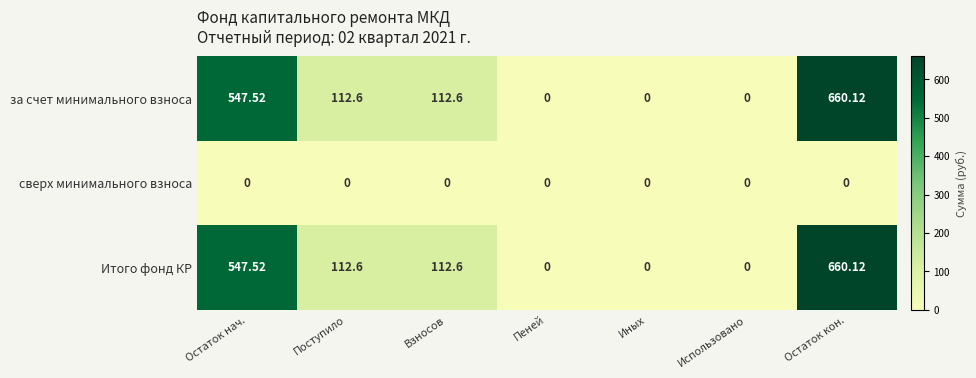

Is the value of за счет минимального взноса at Поступило greater than the value of Итого фонд КР at Остаток нач.?

No